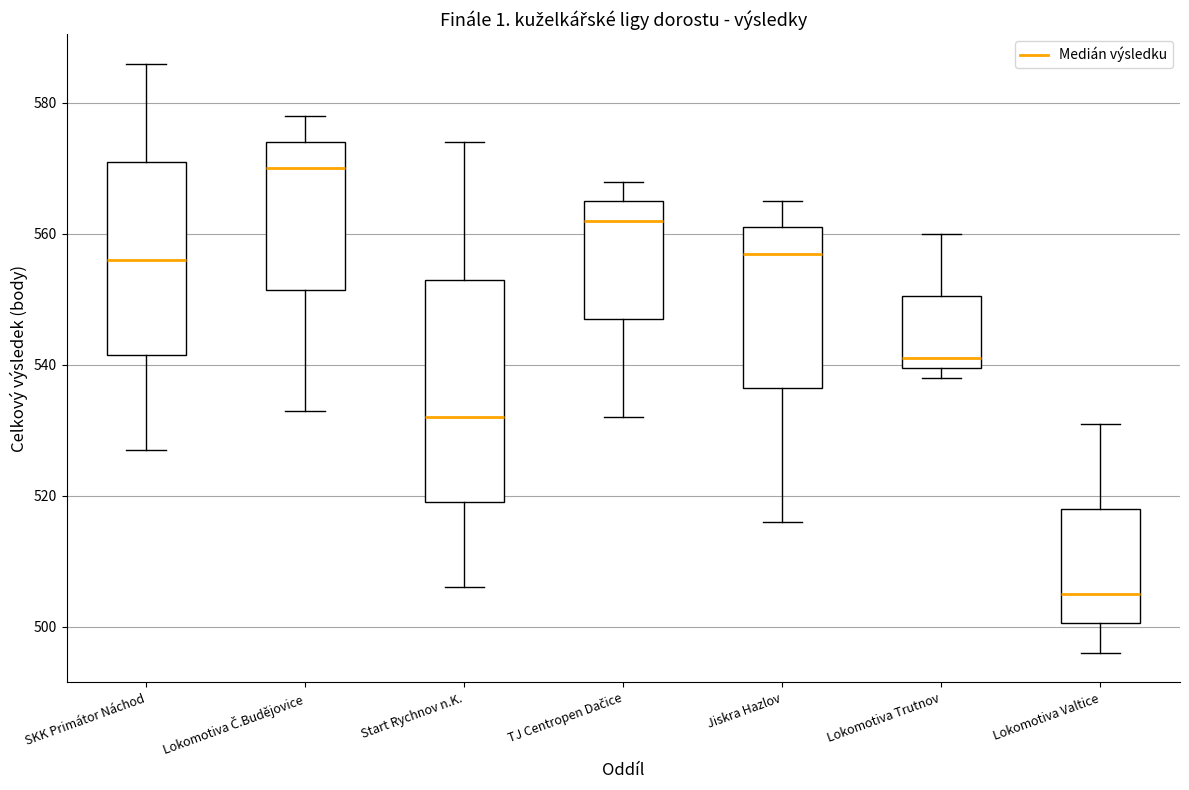

Which box has the lowest median line?

Lokomotiva Valtice